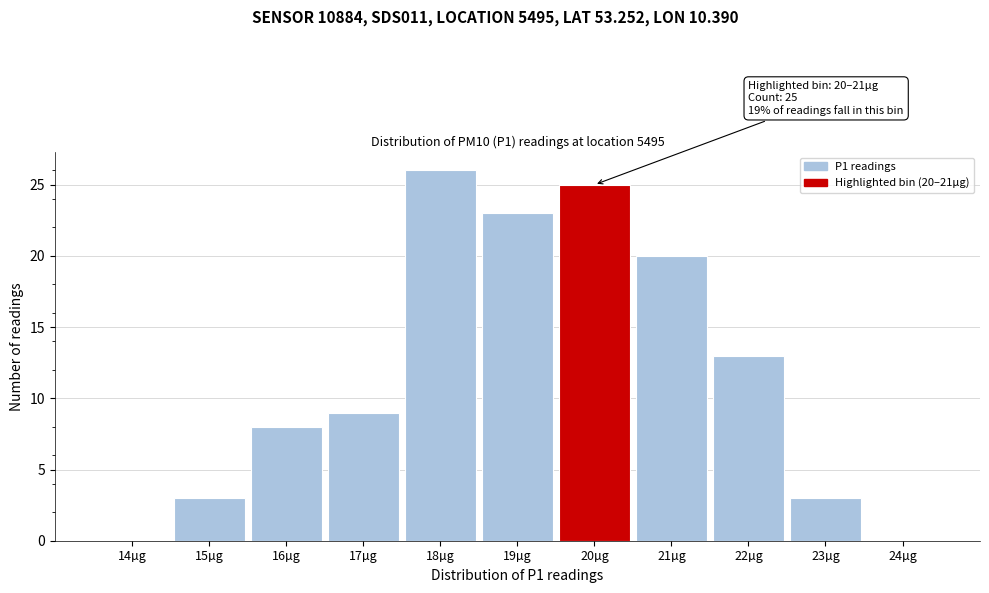

Reading left to right, what are all the values shown in this chart?

14µg=0	15µg=3	16µg=8	17µg=9	18µg=26	19µg=23	20µg=25	21µg=20	22µg=13	23µg=3	24µg=0